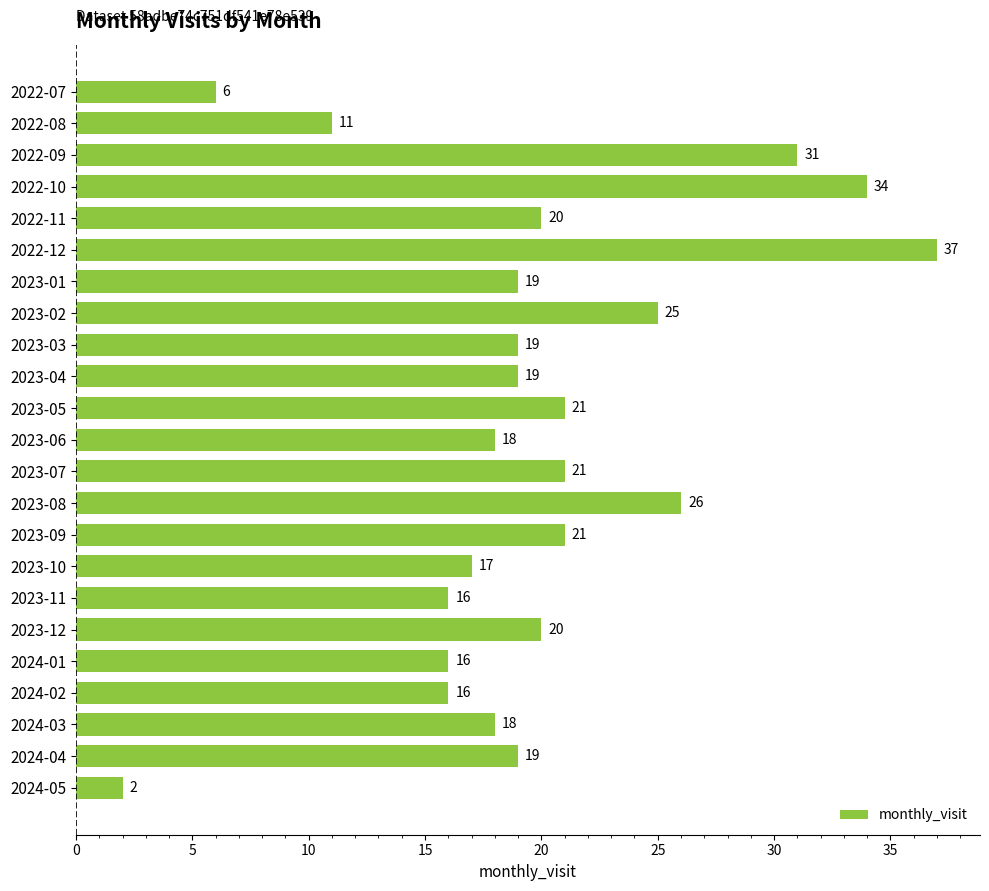

Which has a higher value, 2023-09 or 2022-12?

2022-12